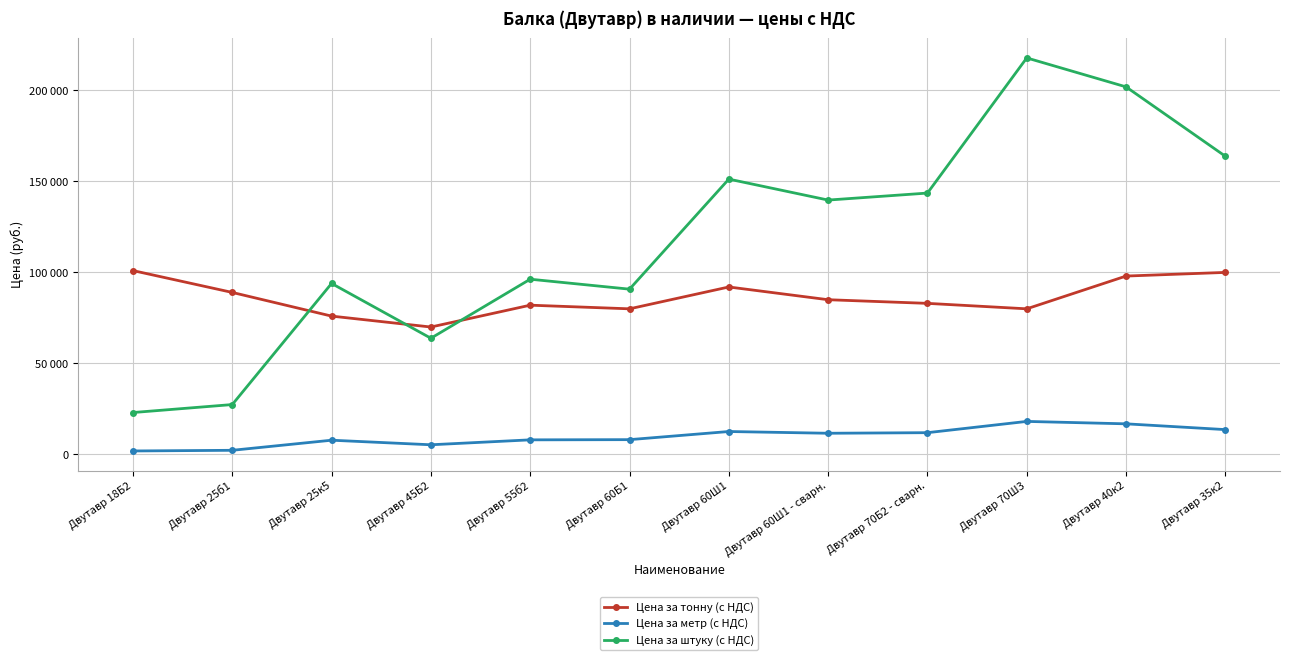

Rank the categories by Цена за метр (с НДС) value from lowest to highest.

Двутавр 18Б2, Двутавр 25б1, Двутавр 45Б2, Двутавр 25к5, Двутавр 55б2, Двутавр 60Б1, Двутавр 60Ш1 - сварн., Двутавр 70Б2 - сварн., Двутавр 60Ш1, Двутавр 35к2, Двутавр 40к2, Двутавр 70Ш3